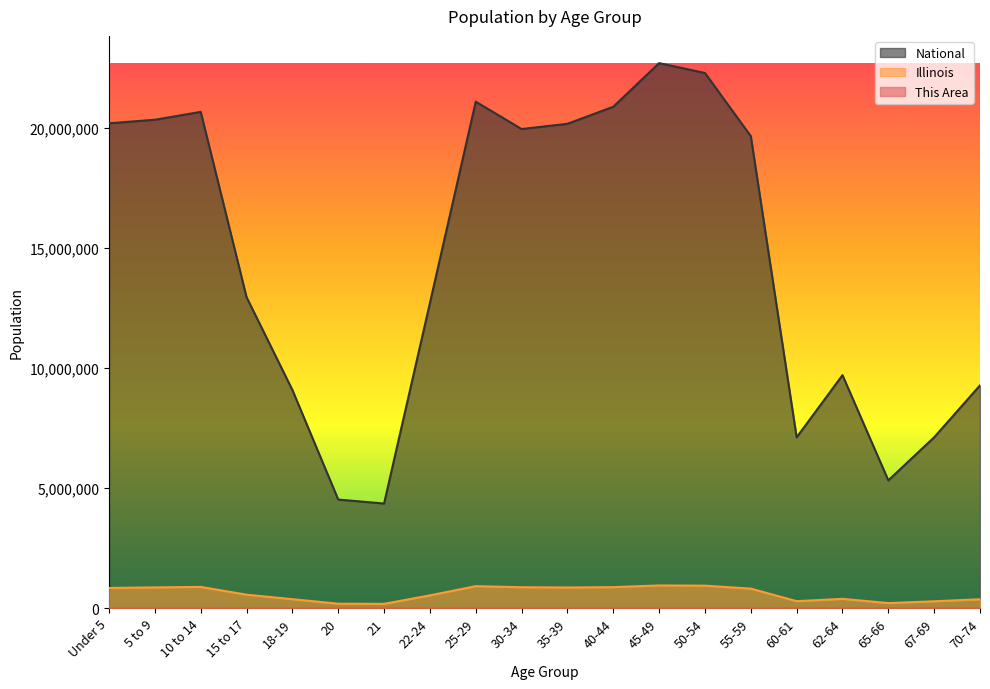

In Illinois, how many points are lower than both neighbors (excluding endpoints)?

4